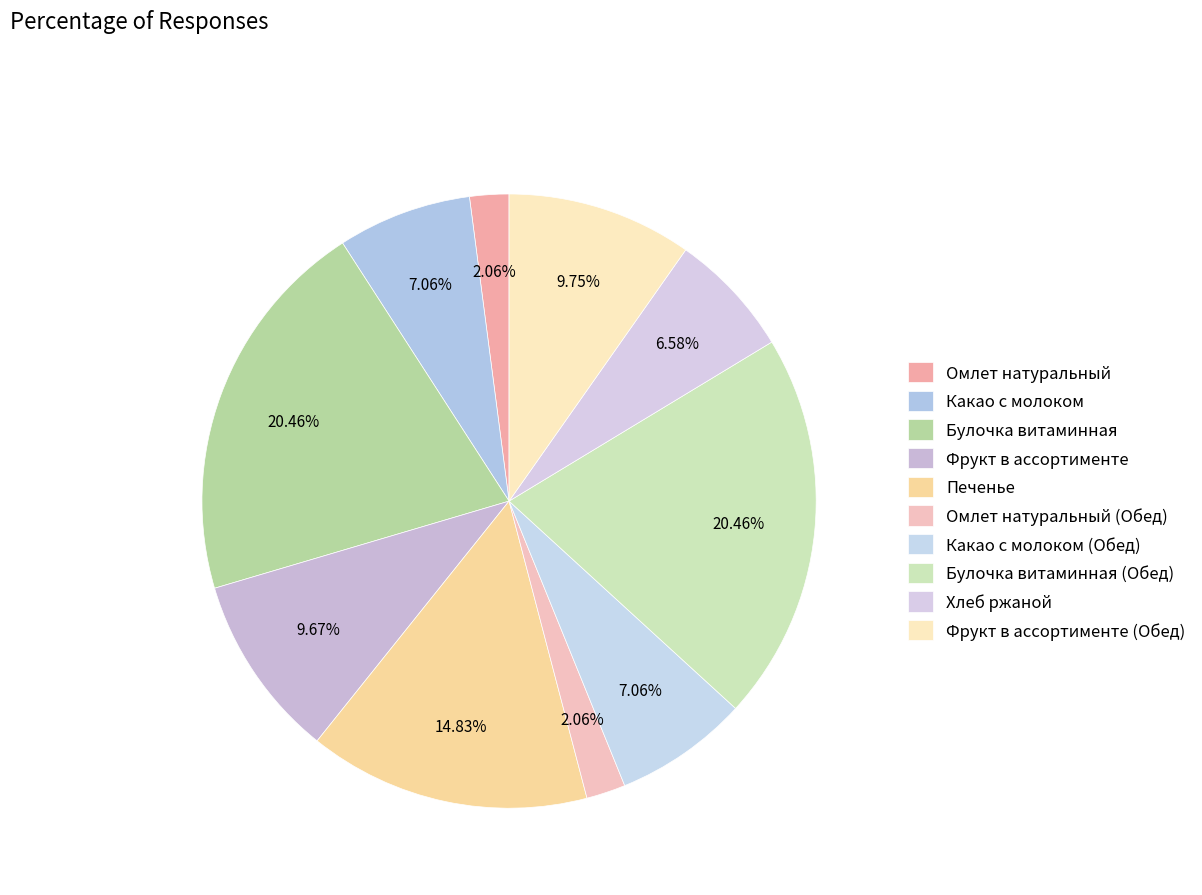

Is it true that Омлет натуральный is 2% of the pie?

True